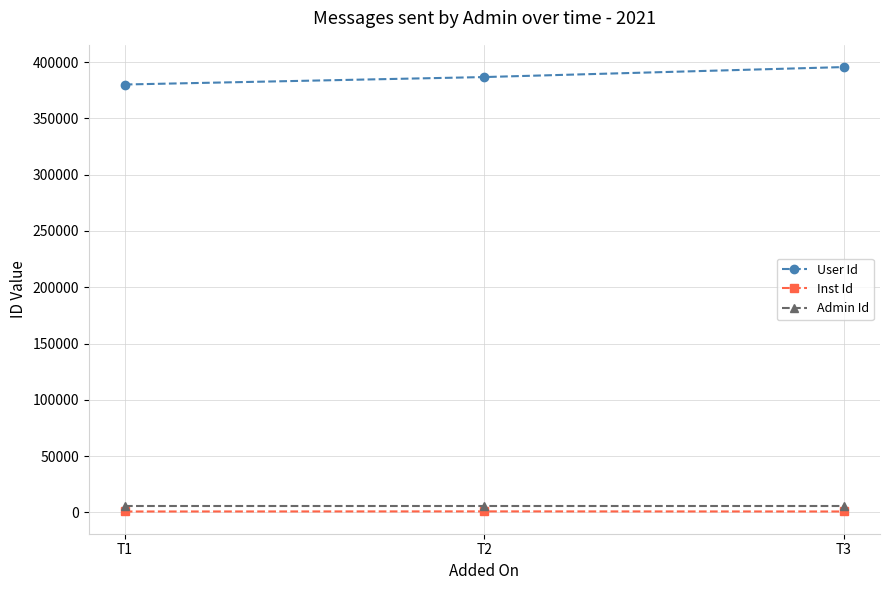

How many values in the Inst Id series are below 768?

1